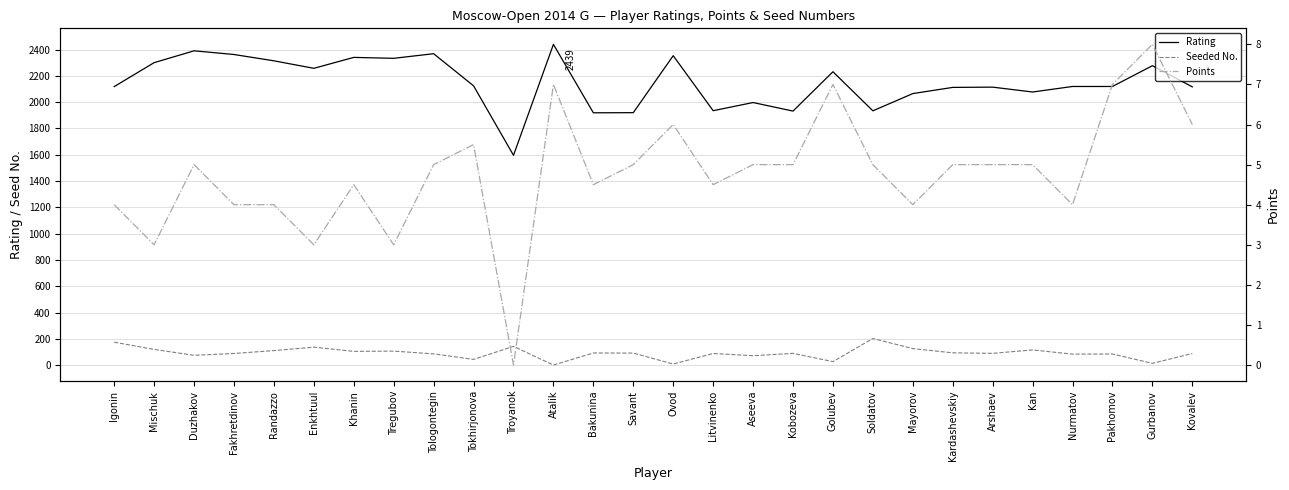

True or false: Rating and Seeded No. cross at least once.

False